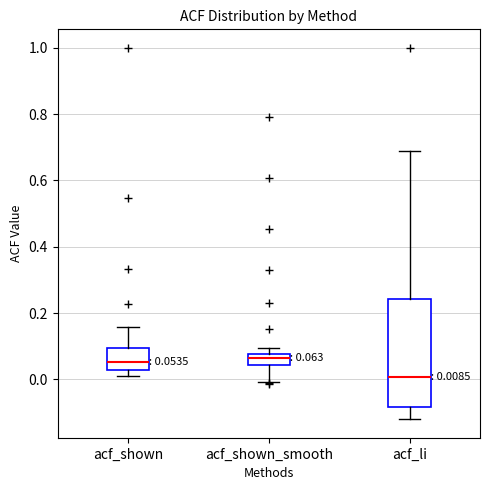

Comparing the boxes themselves (not the whiskers), which one is the tallest?

acf_li